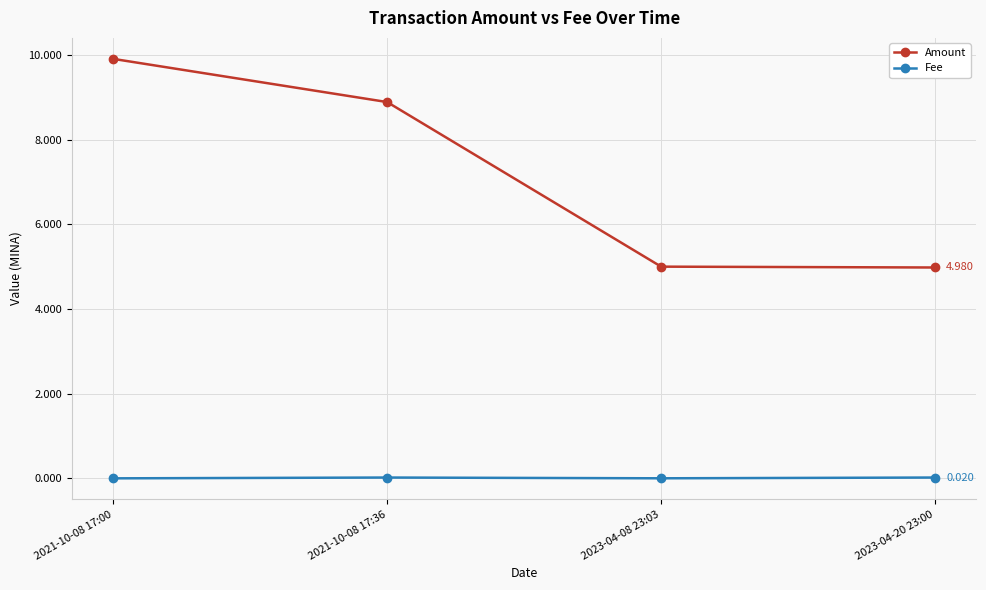

The Fee series shows 0.0 at 2023-04-08 23:03. True or false?

True